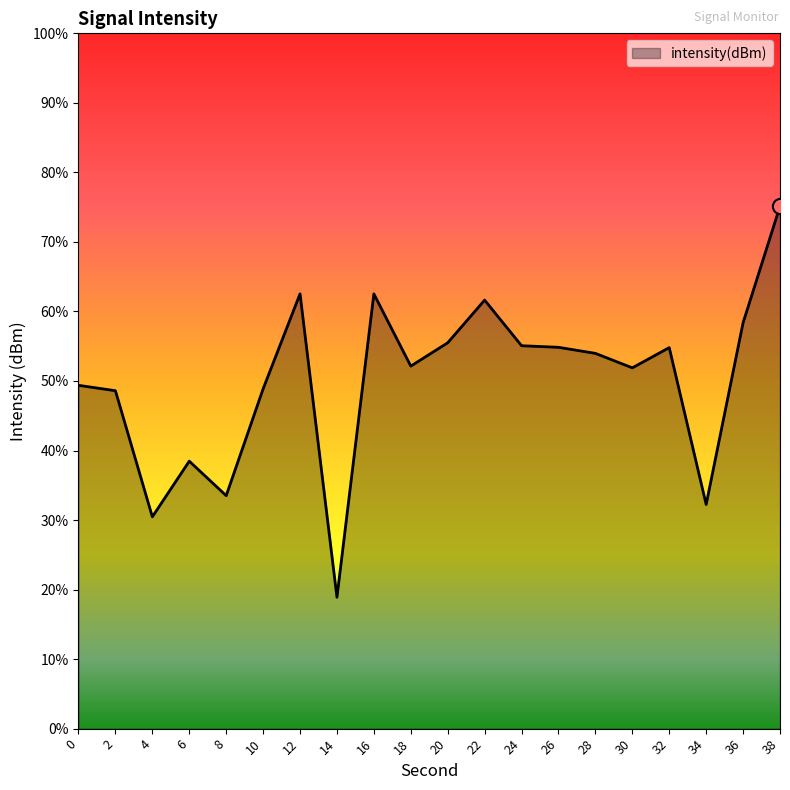

Which has a higher value, 18 or 20?

20